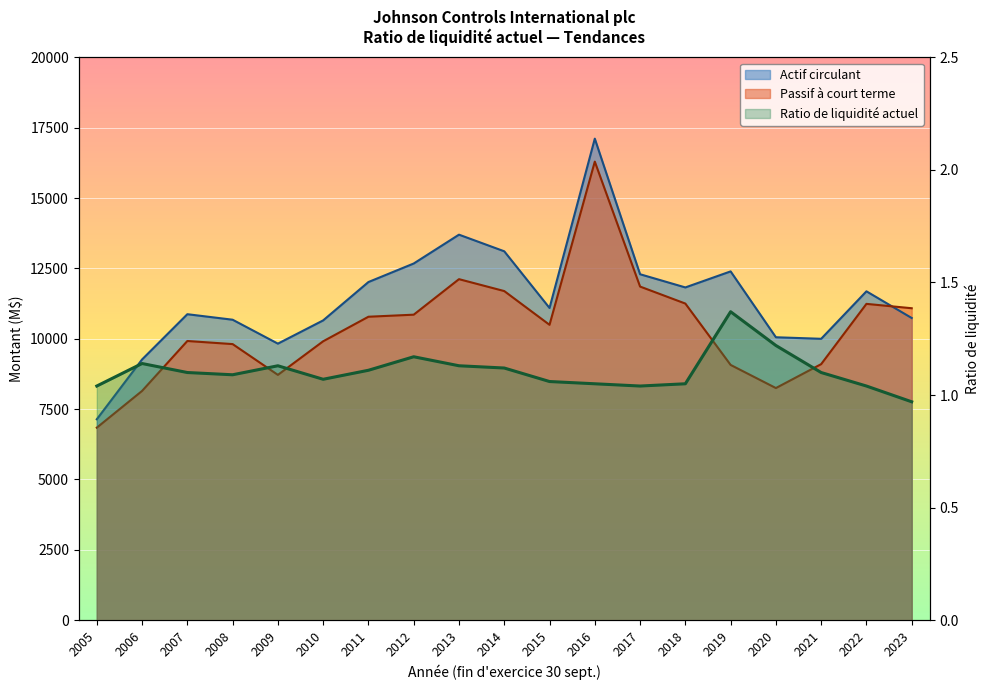

In Ratio de liquidité actuel, how many points are lower than both neighbors (excluding endpoints)?

3